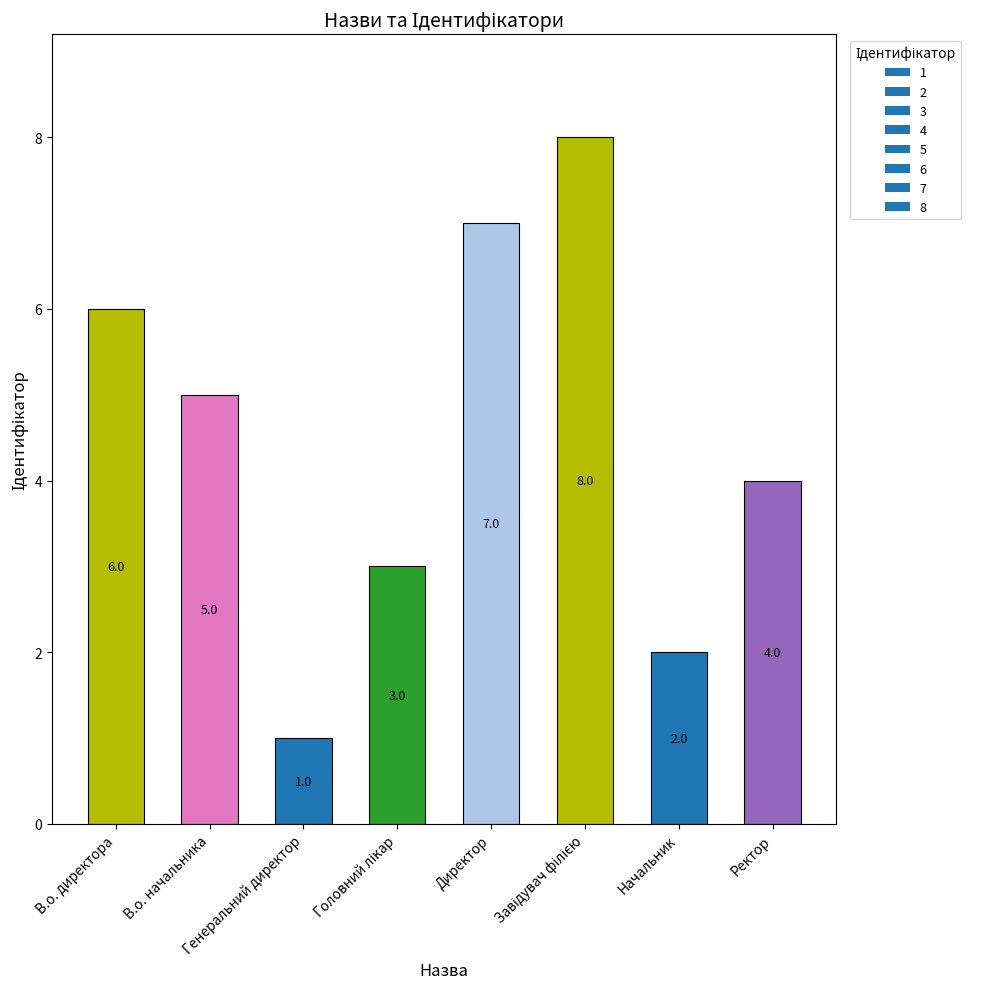

What is the greatest value displayed?

8